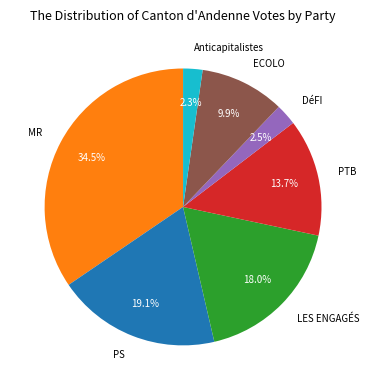

Which category has the biggest portion of the pie?

MR